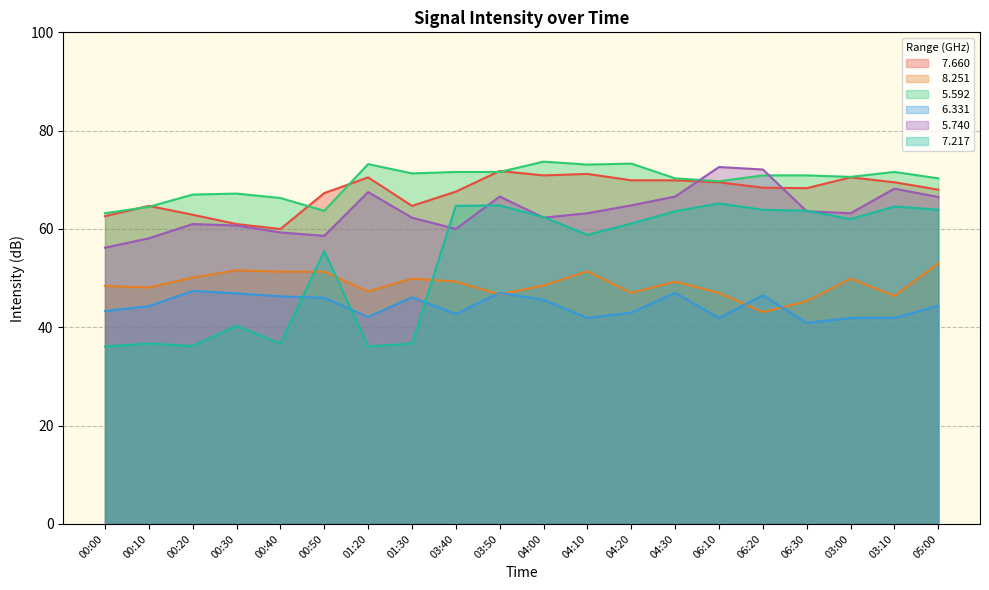

Which series has the largest total across all categories?

  5.592